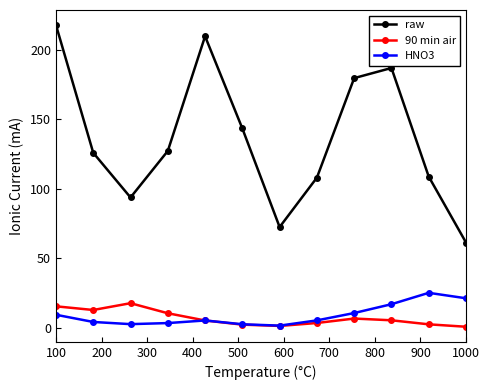

True or false: HNO3 and raw intersect in this chart.

False